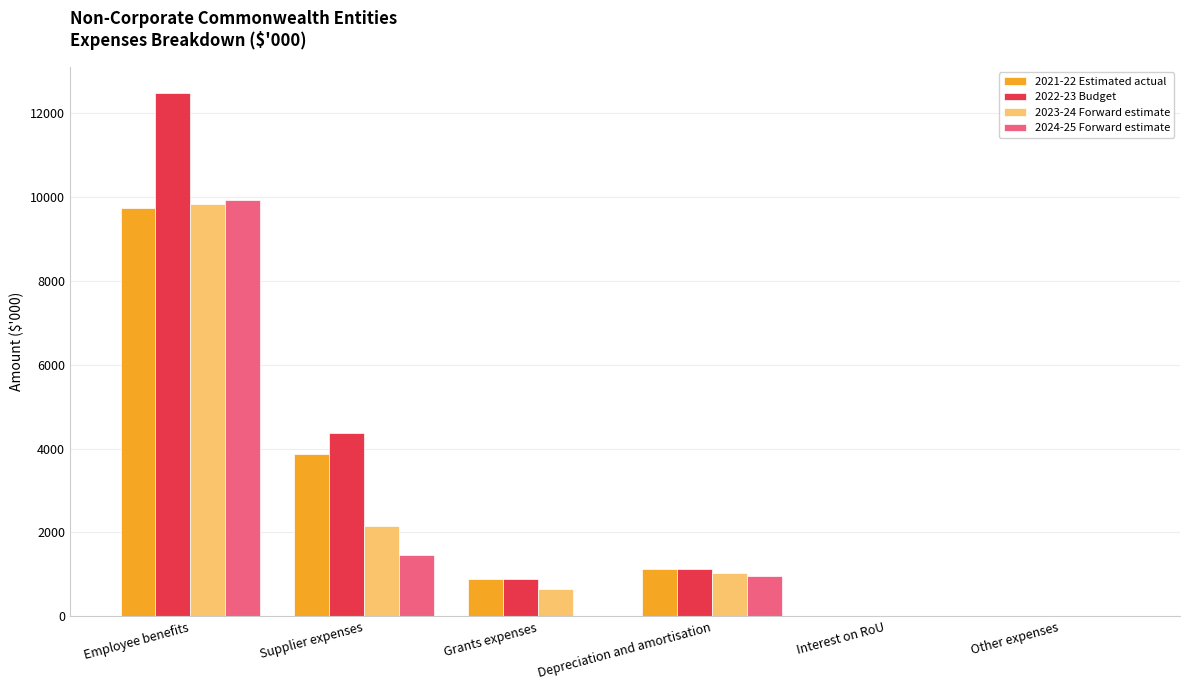

Is the value of 2021-22 Estimated actual at Other expenses greater than the value of 2023-24 Forward estimate at Supplier expenses?

No